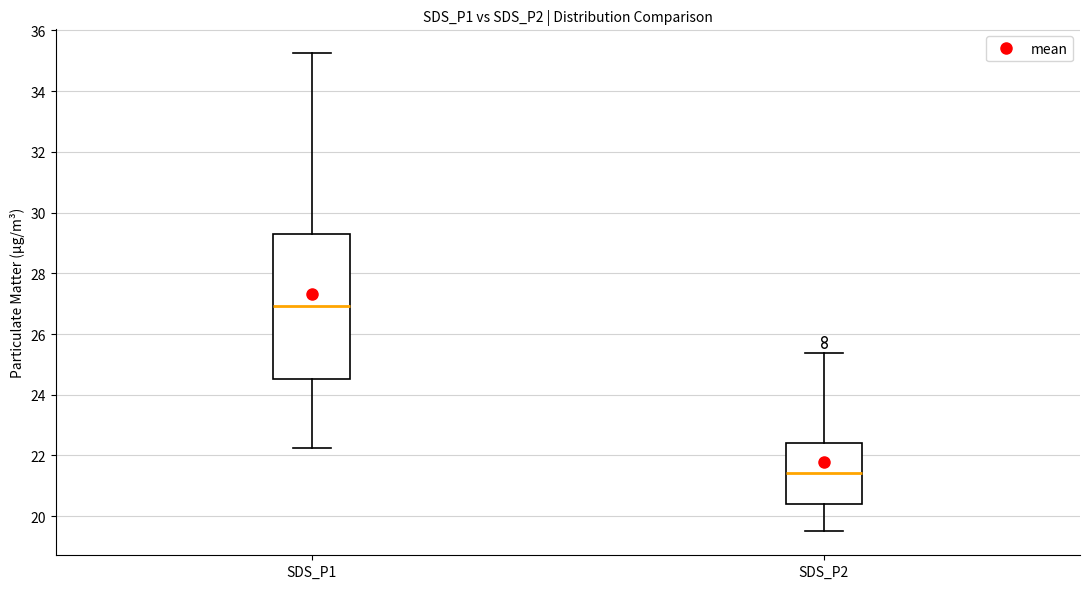

Comparing the boxes themselves (not the whiskers), which one is the tallest?

SDS_P1